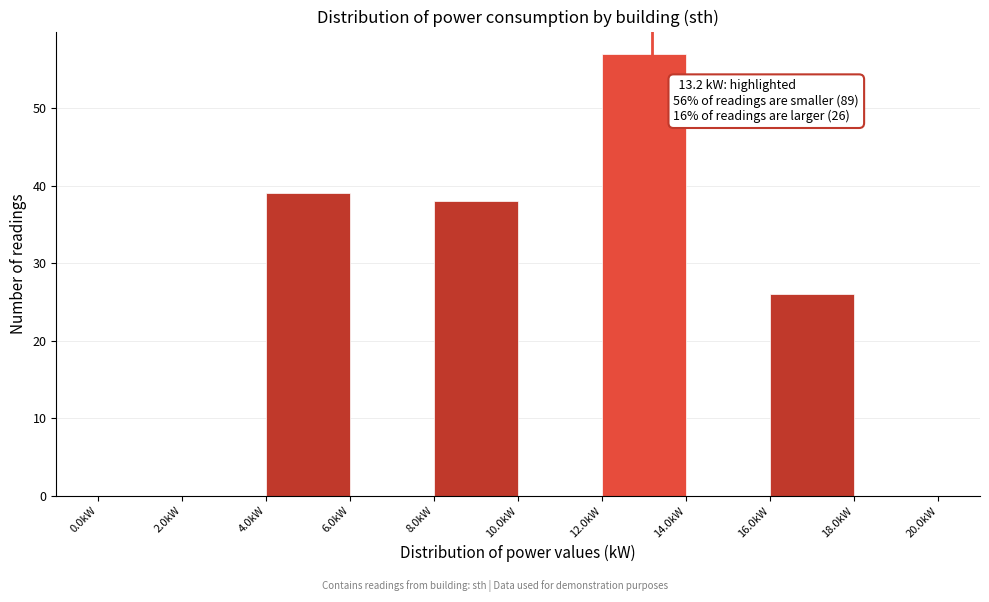

Over which range of the x-axis is the bar tallest?

12 to 14